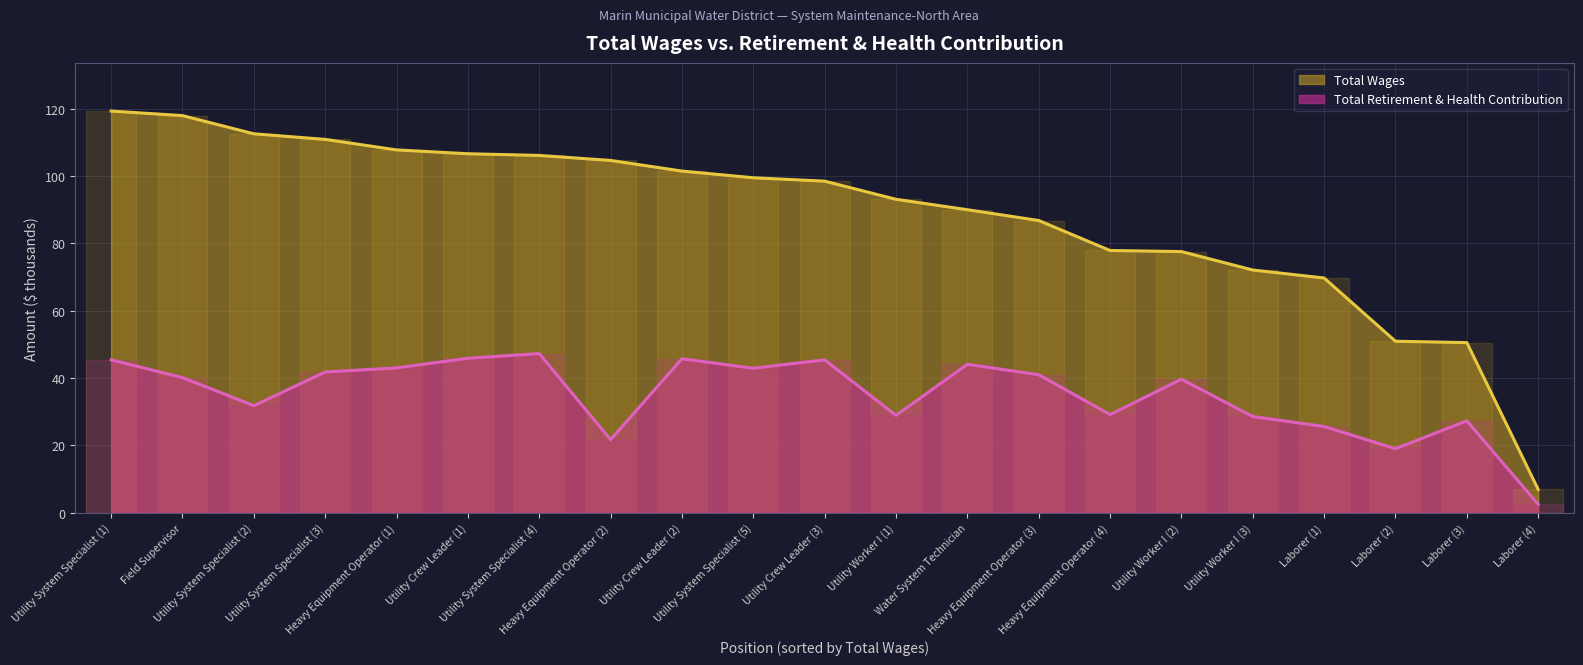

Which series has the largest total across all categories?

Total Wages